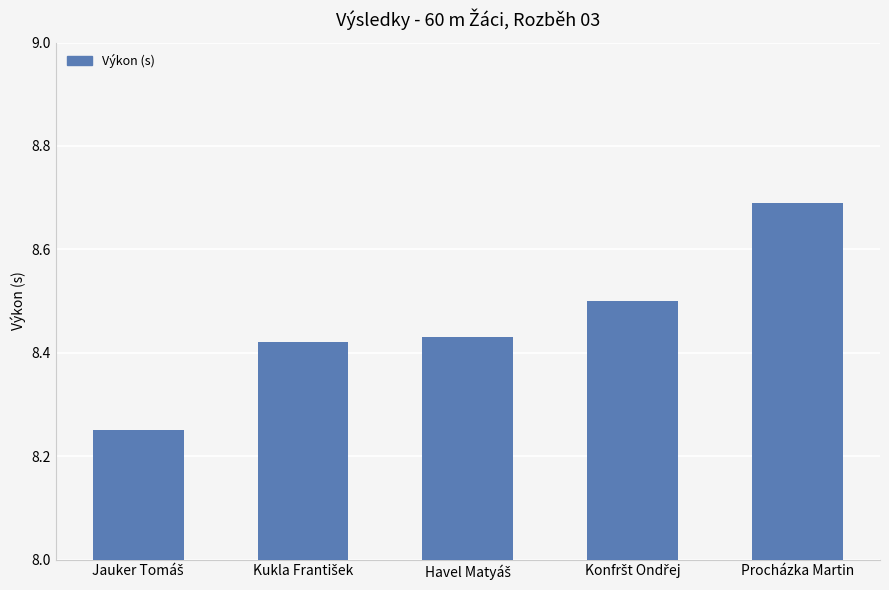

What is the average value?

8.5